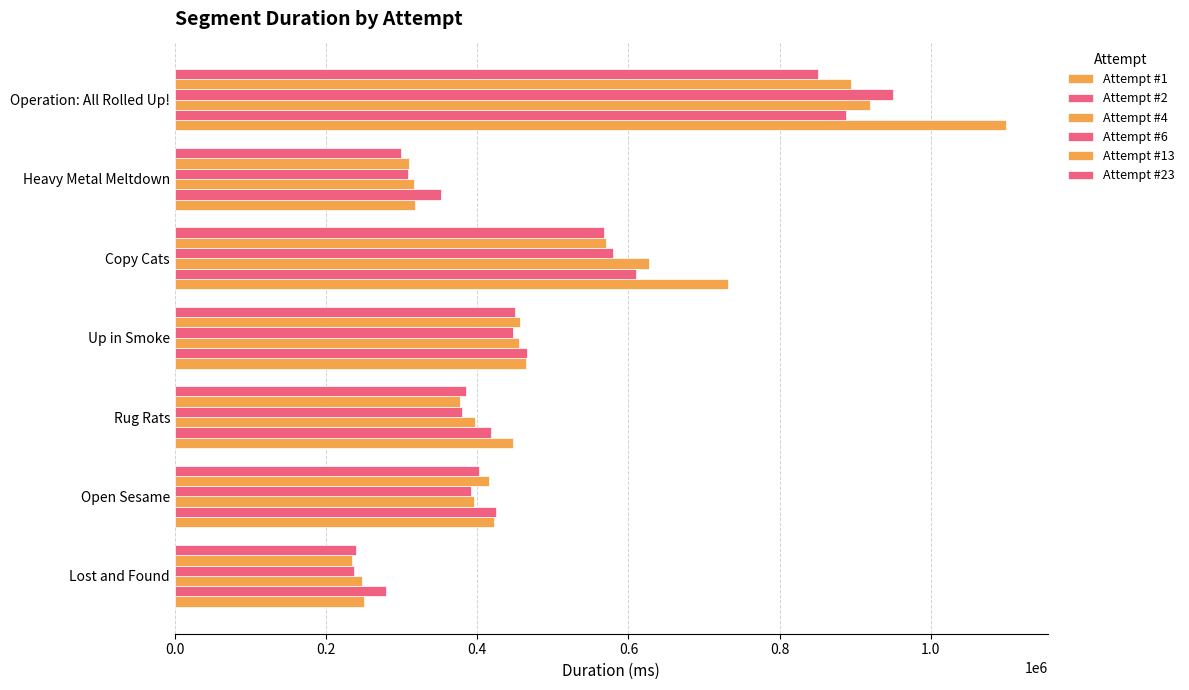

How many categories are shown in the chart?

7